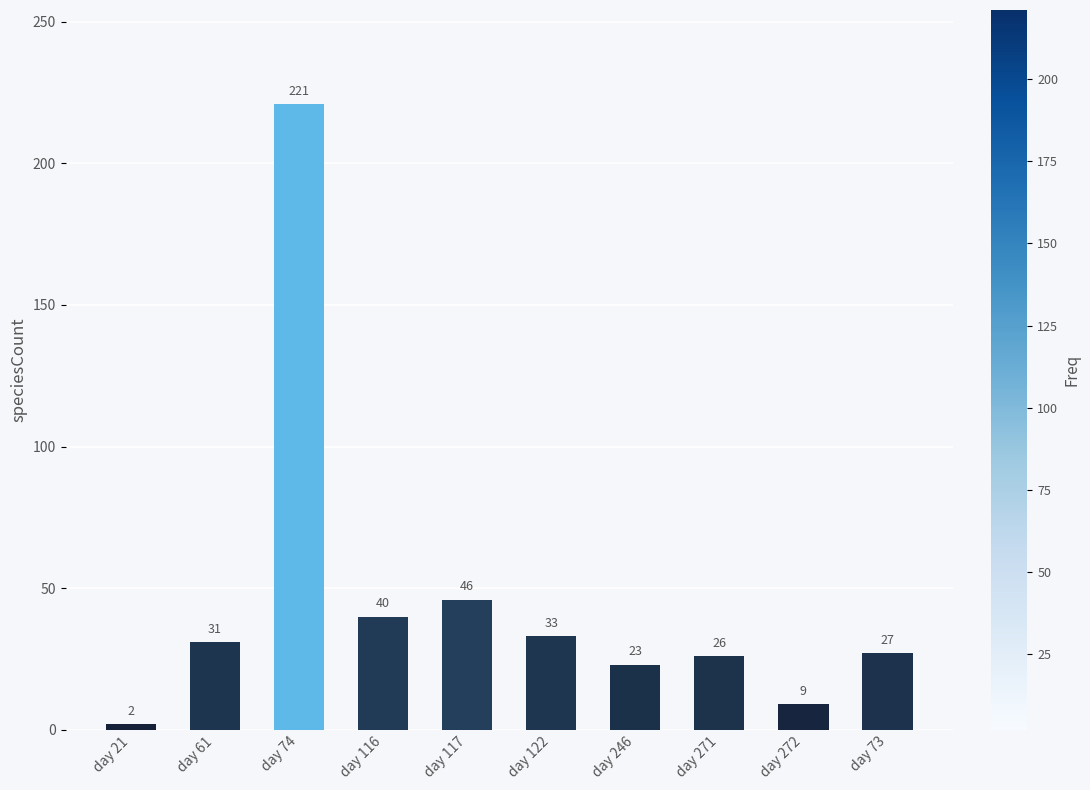

How many series are shown in this chart?

1